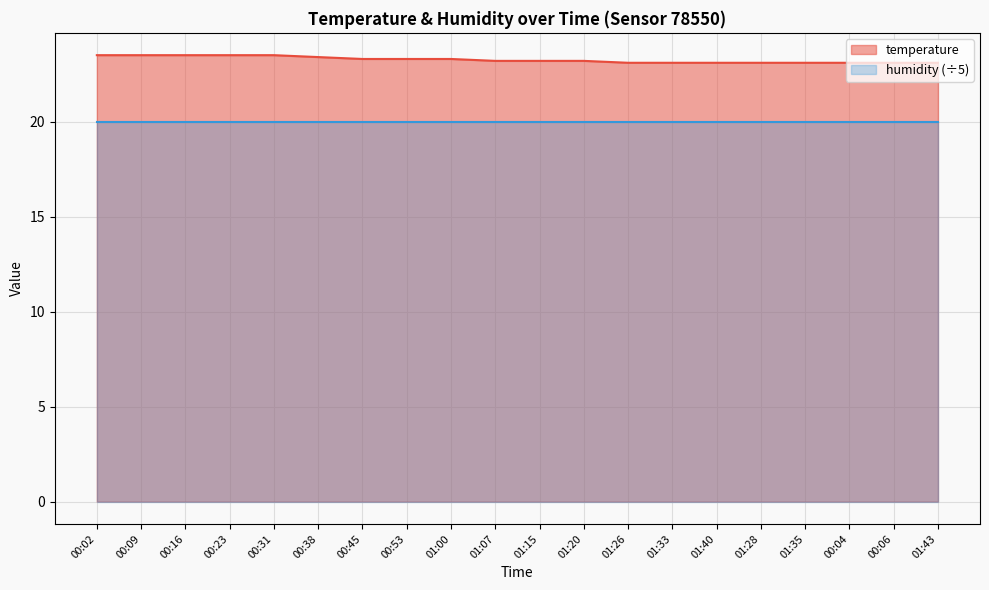

Which series has the widest spread of values?

temperature